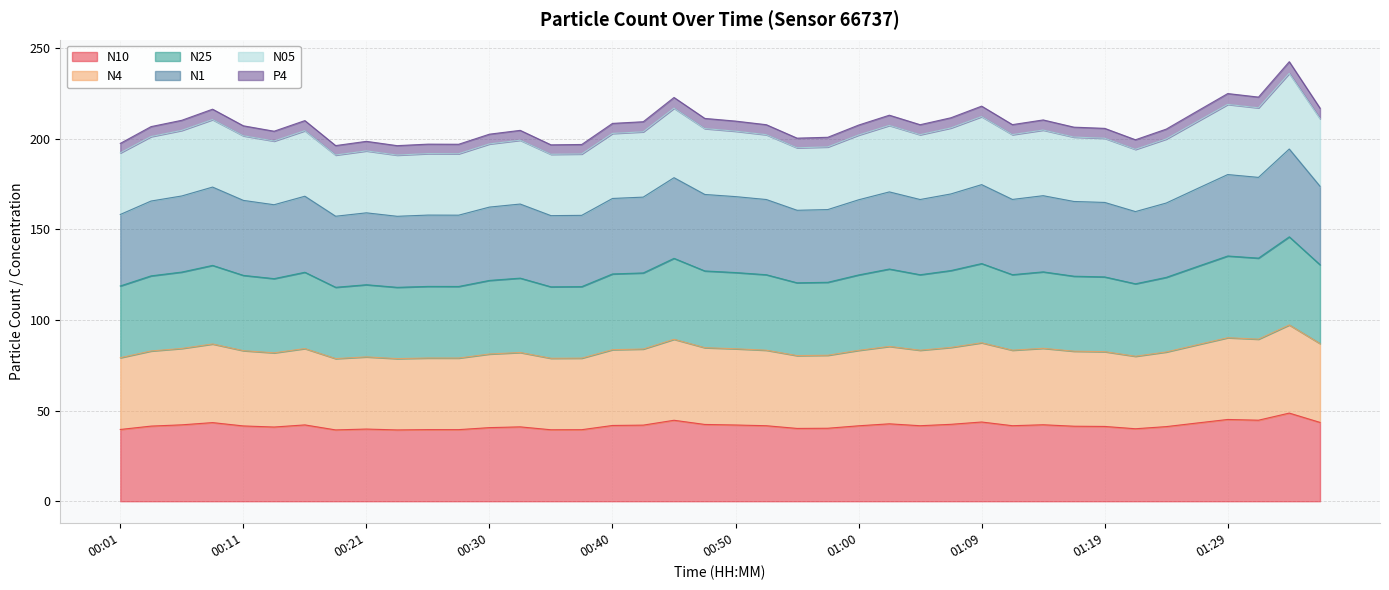

Where is the first local minimum for N10?

00:13